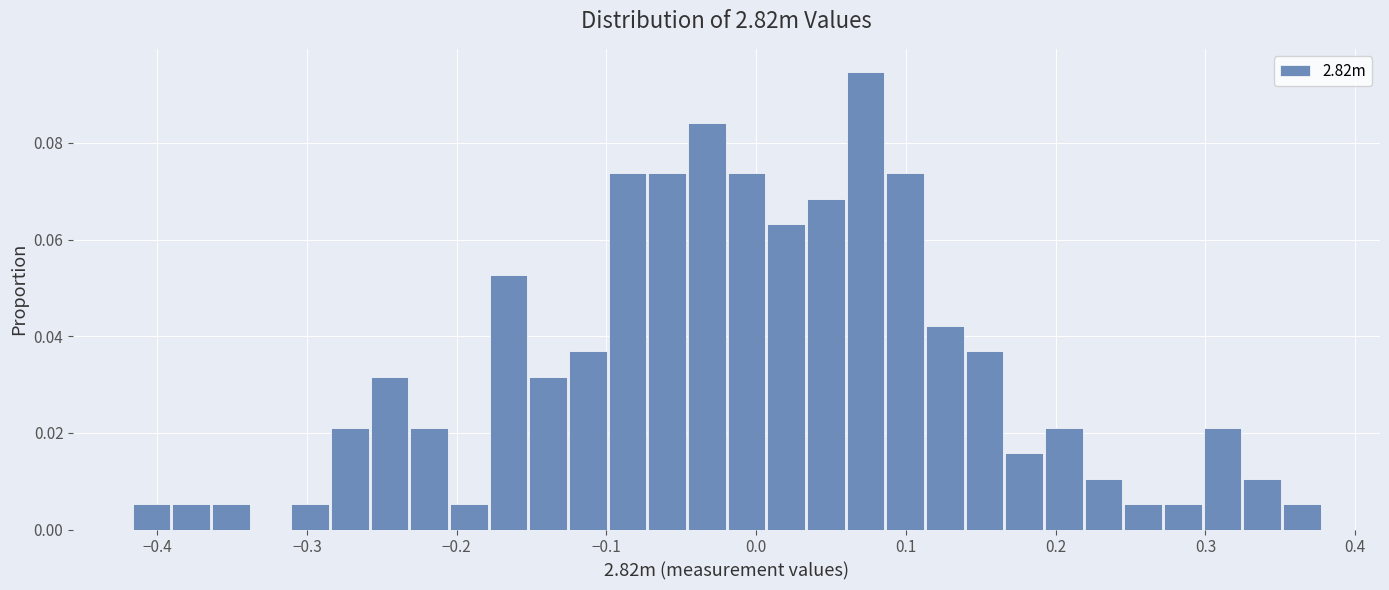

Around what value on the x-axis is the tallest bar? Give the approximate position of its centre, as read against the axis.

0.07